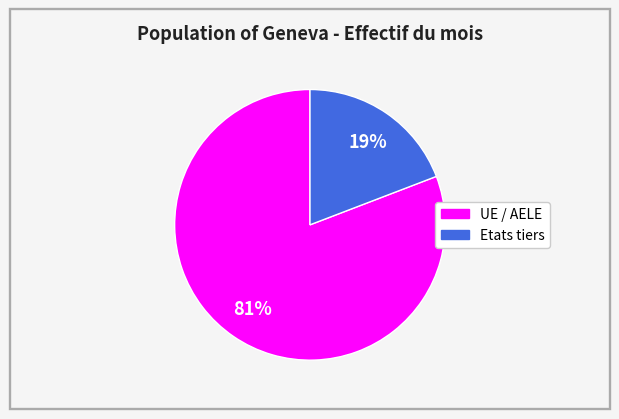

The Etats tiers slice represents 19% of the pie. True or false?

True